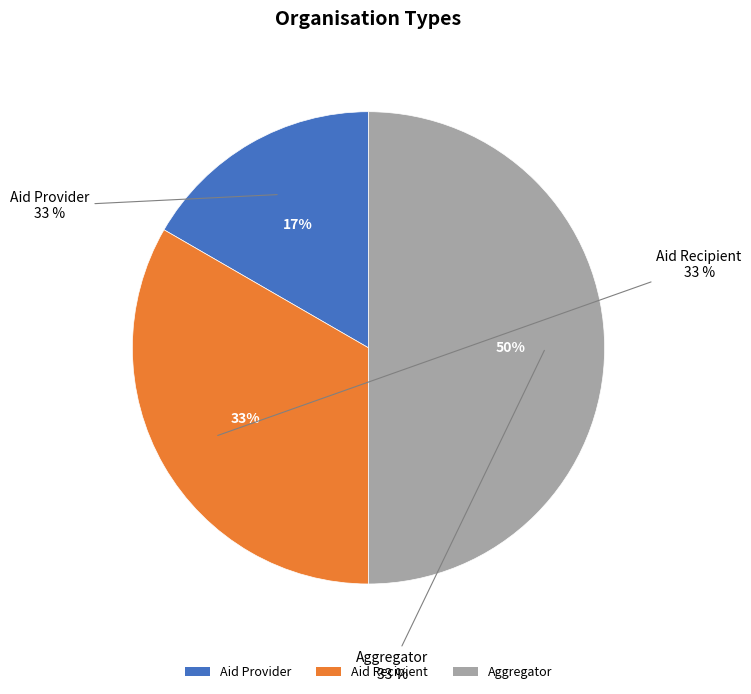

The Aggregator slice represents 58% of the pie. True or false?

False